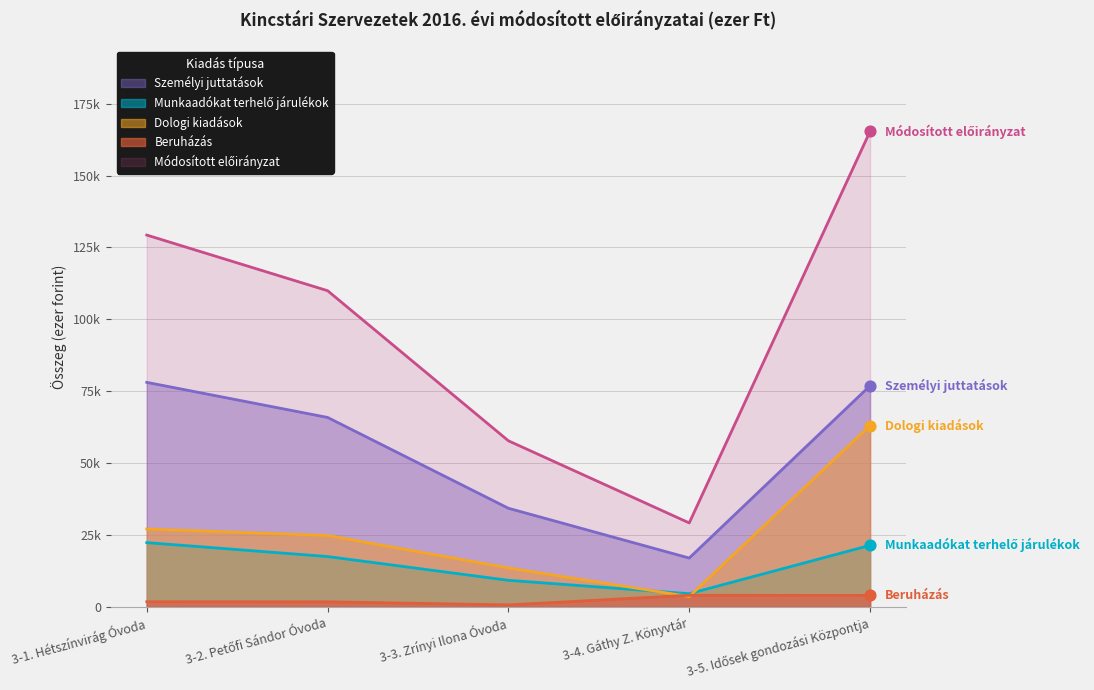

Which series reaches the minimum Y coordinate?

Beruházás